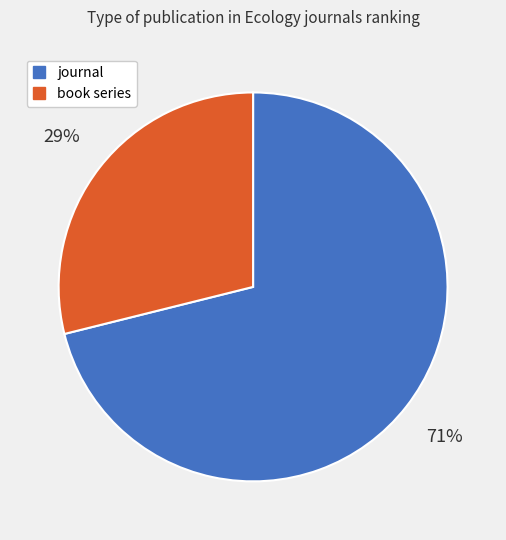

To the nearest percent, what portion does journal represent?

71%